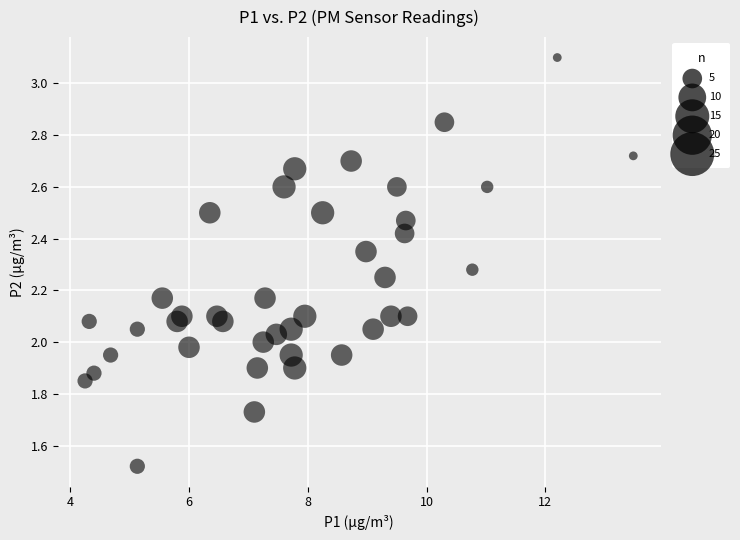

What is the range of X values (max minus min)?

9.2